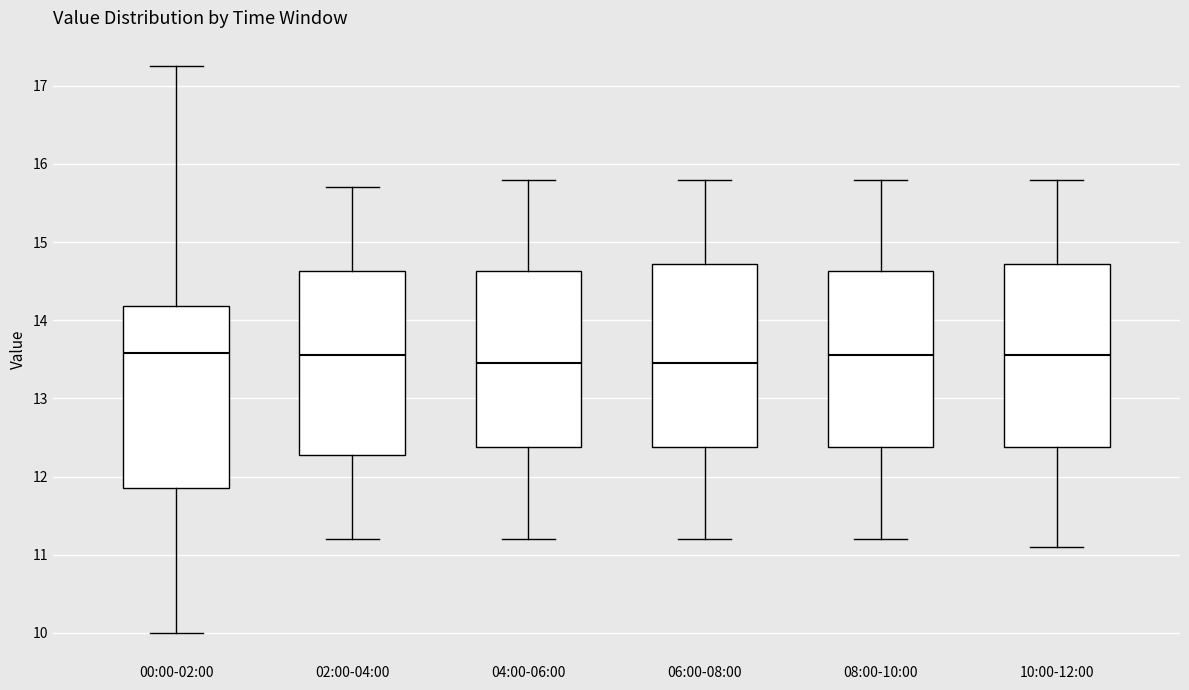

Reading left to right, transcribe this box plot: for each box, give where its median line is, the range the box spans, and where its two whiskers end, as read against the y-axis. The values are not printed on the chart, so give them approximately, as read against the axis.

00:00-02:00: median 13.6, box 11.9 to 14.2, whiskers 10.0 to 17.3
02:00-04:00: median 13.6, box 12.3 to 14.6, whiskers 11.2 to 15.7
04:00-06:00: median 13.5, box 12.4 to 14.6, whiskers 11.2 to 15.8
06:00-08:00: median 13.5, box 12.4 to 14.7, whiskers 11.2 to 15.8
08:00-10:00: median 13.6, box 12.4 to 14.6, whiskers 11.2 to 15.8
10:00-12:00: median 13.6, box 12.4 to 14.7, whiskers 11.1 to 15.8